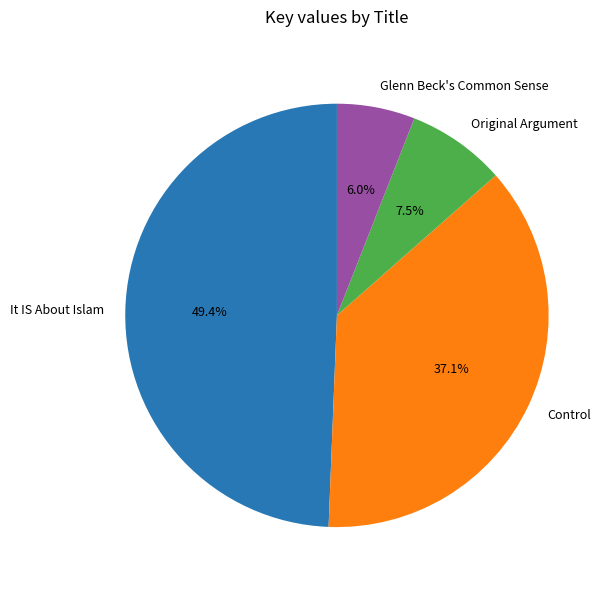

Count the number of slices in the pie.

4